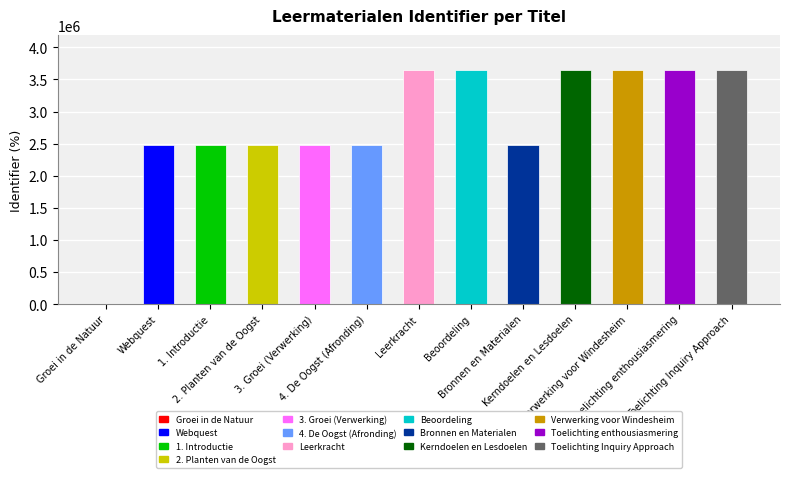

What is the sum of all values?

36748266